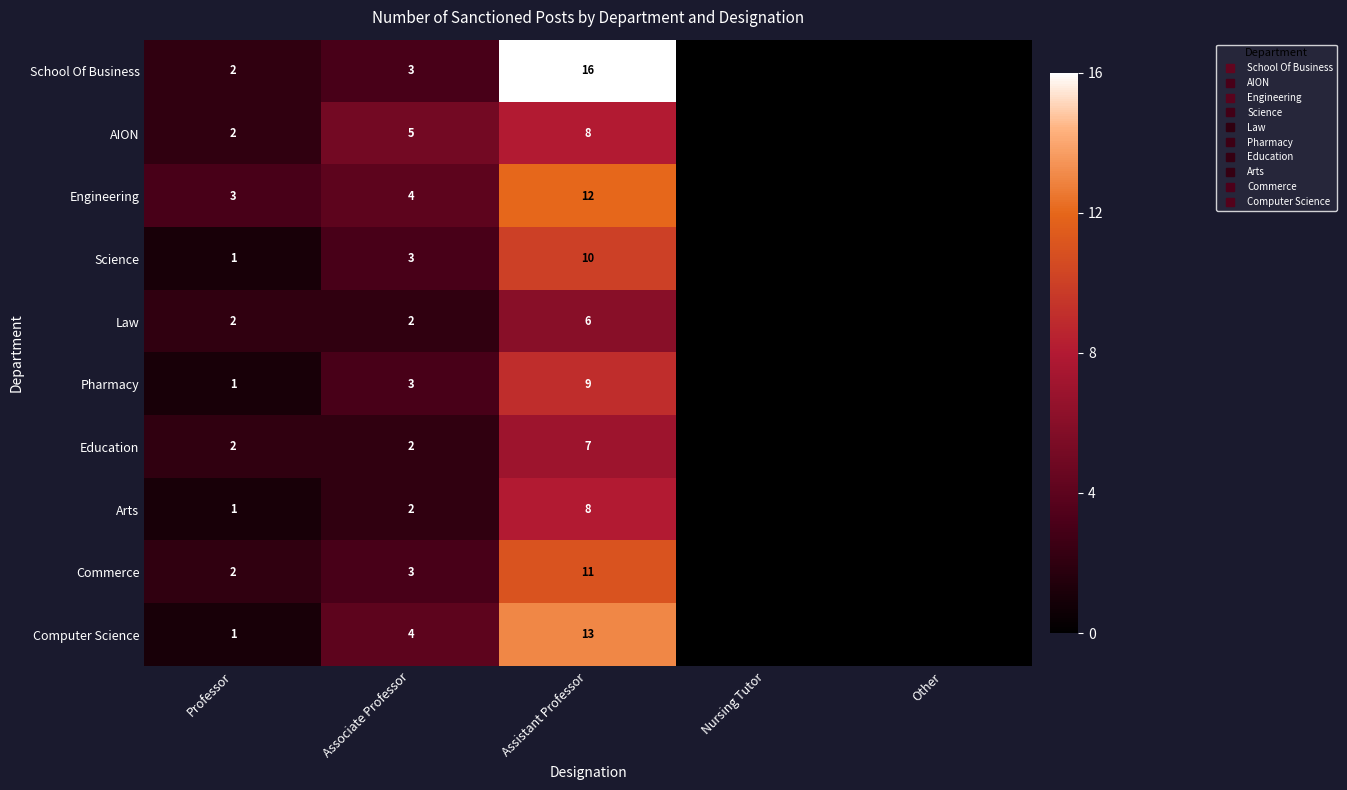

The value of Education at Nursing Tutor is 0. True or false?

True